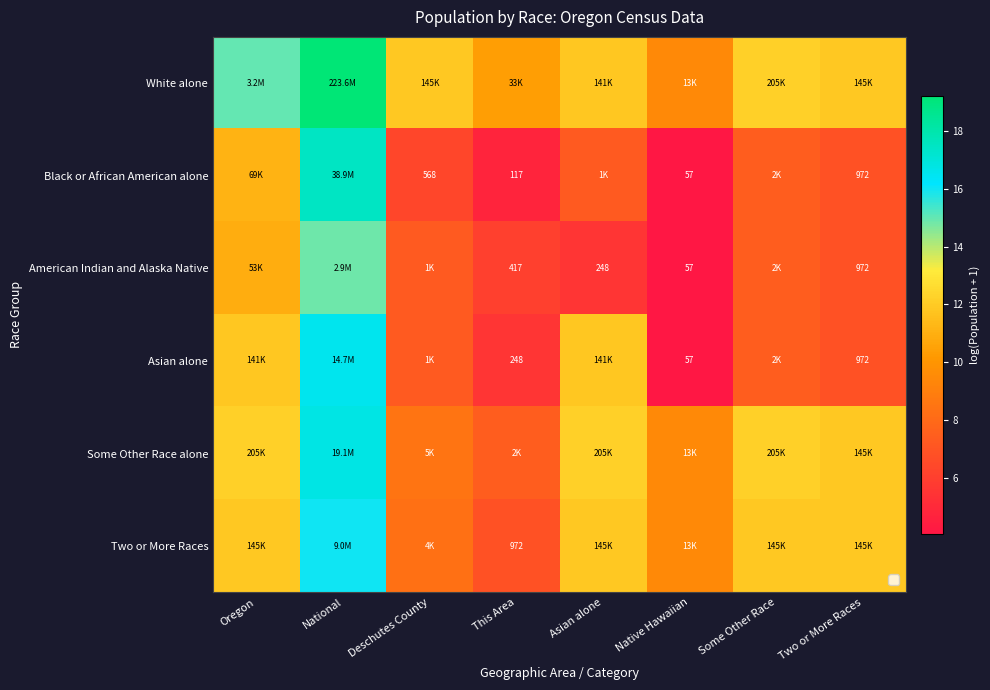

At how many categories does at least one series exceed 4?

8